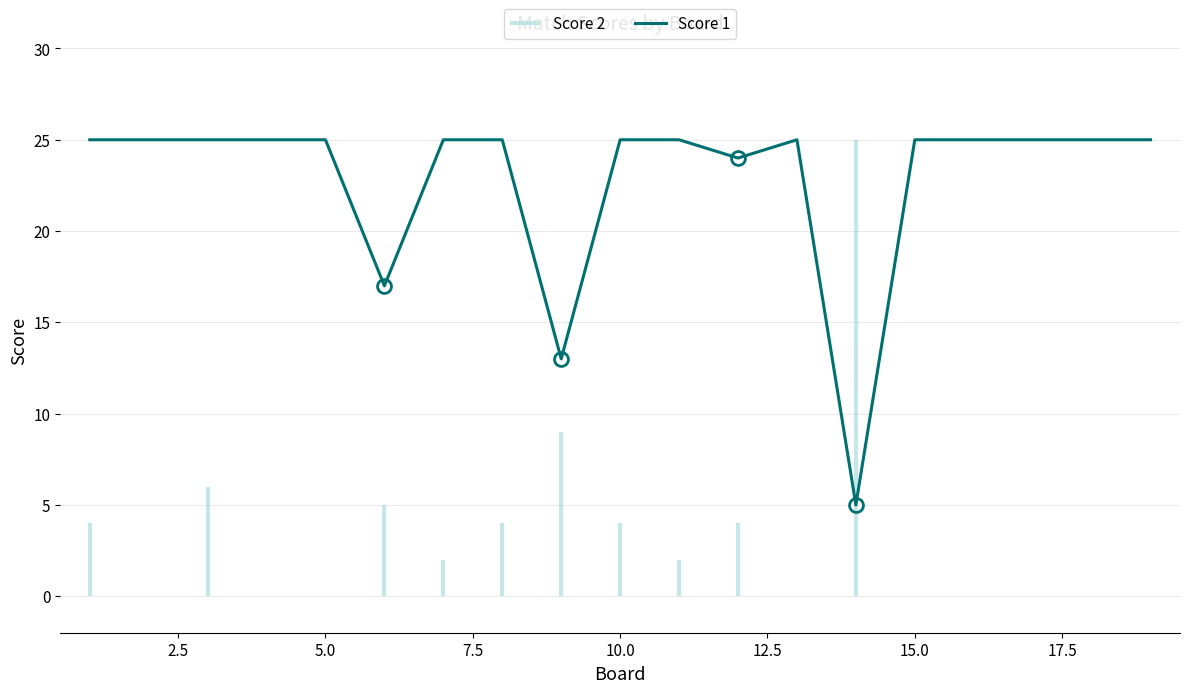

What is the approximate value at 2.5, to the nearest 5?

25